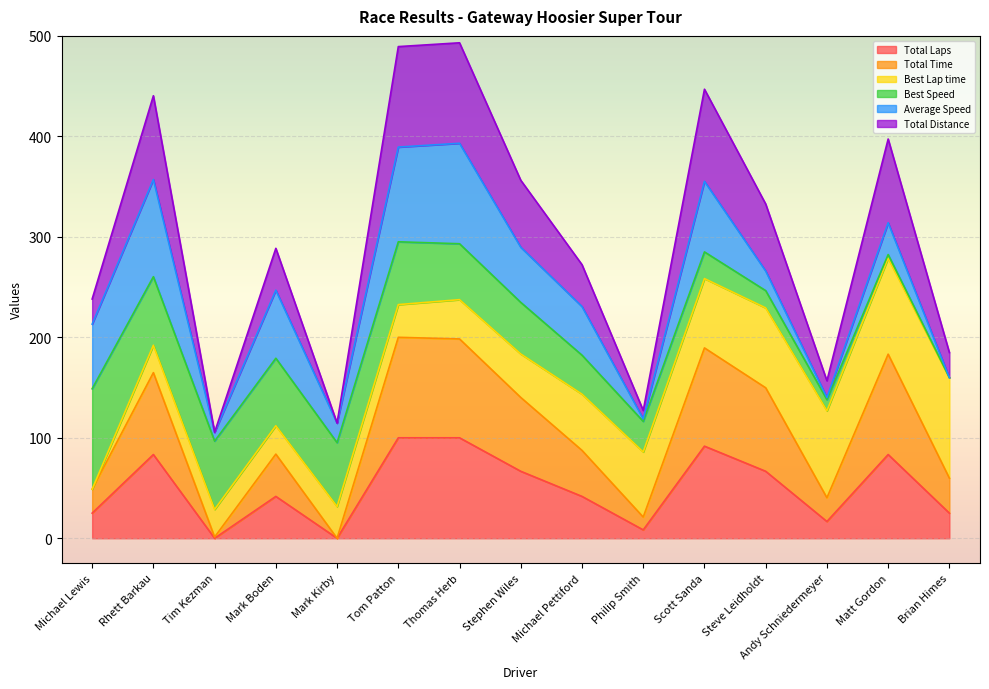

At which label is Total Laps closest to 50?

Mark Boden